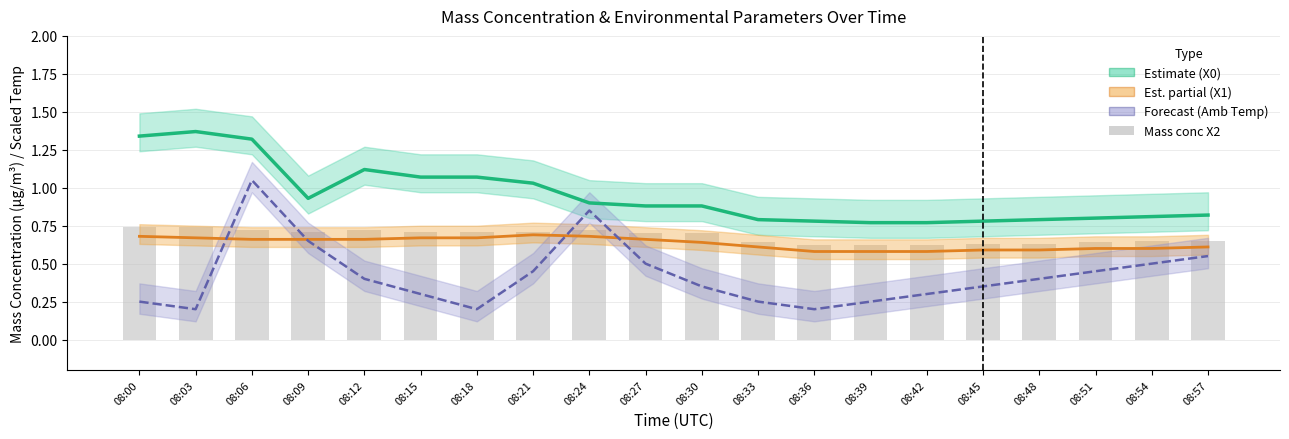

At how many categories does at least one series exceed 0?

20